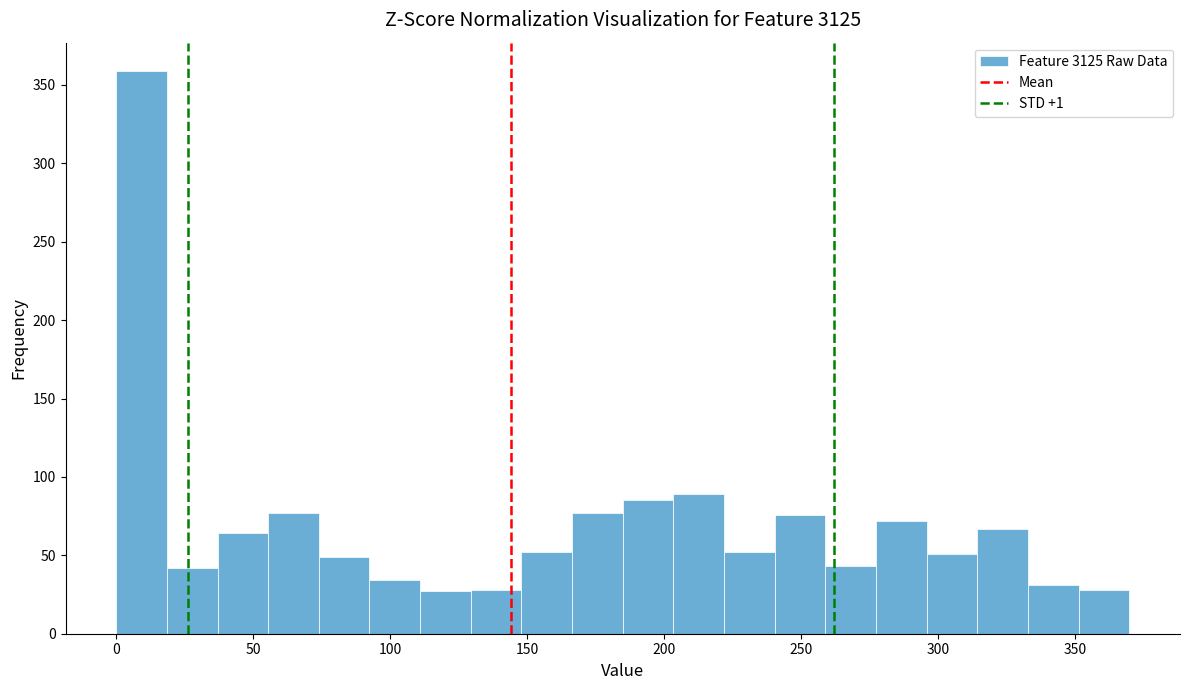

Around what value on the x-axis is the tallest bar? Give the approximate position of its centre, as read against the axis.

10